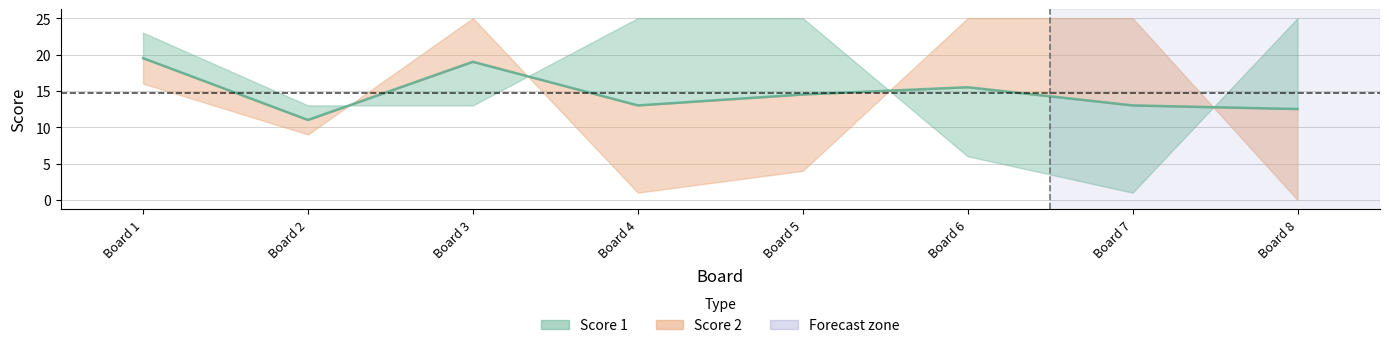

What are all the series names shown in the legend?

Score 1, Score 2